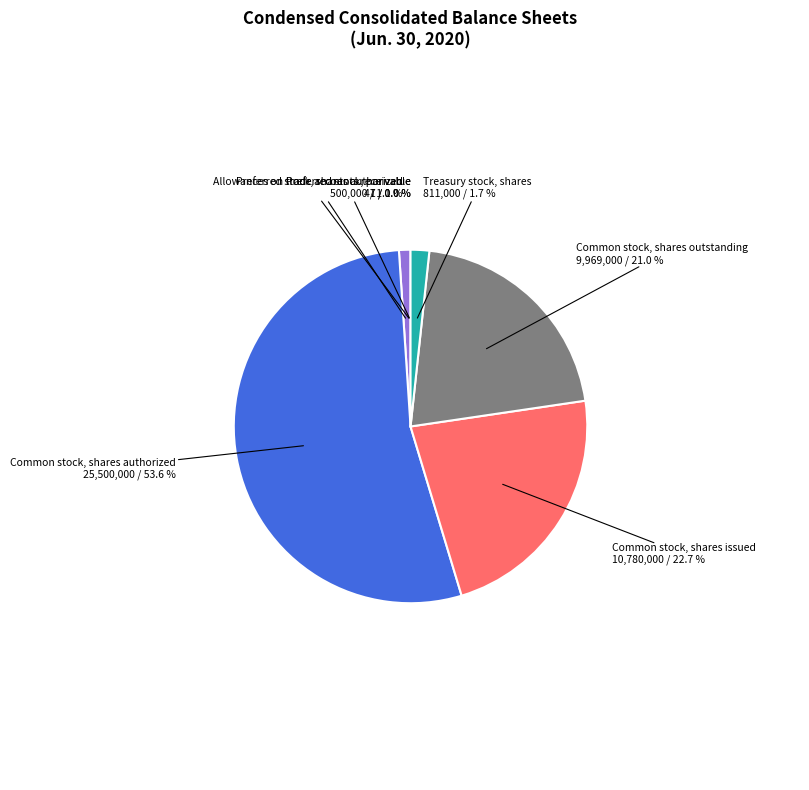

Which slice is the largest?

Common stock, shares authorized